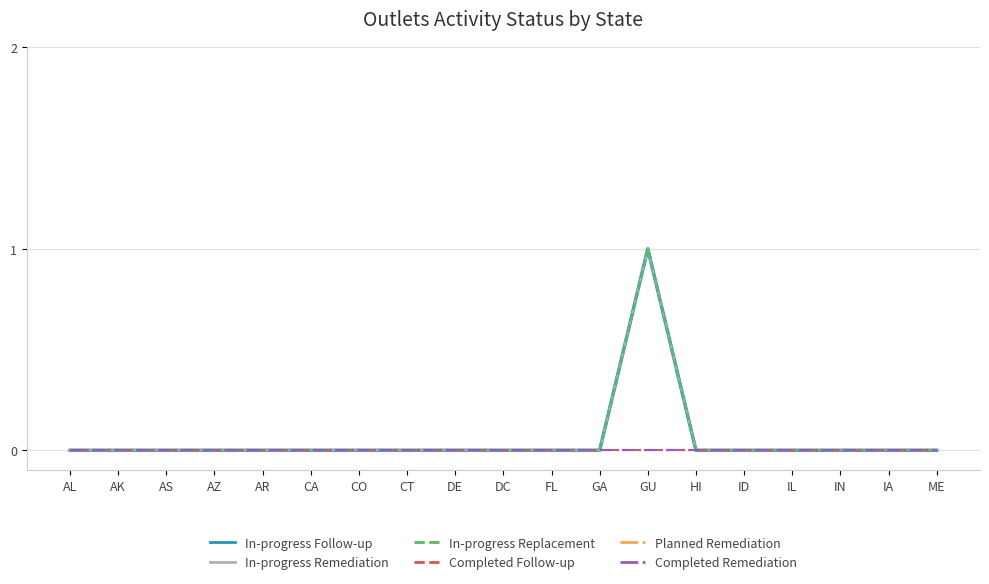

What is the label of the 2nd point from the left?

AK